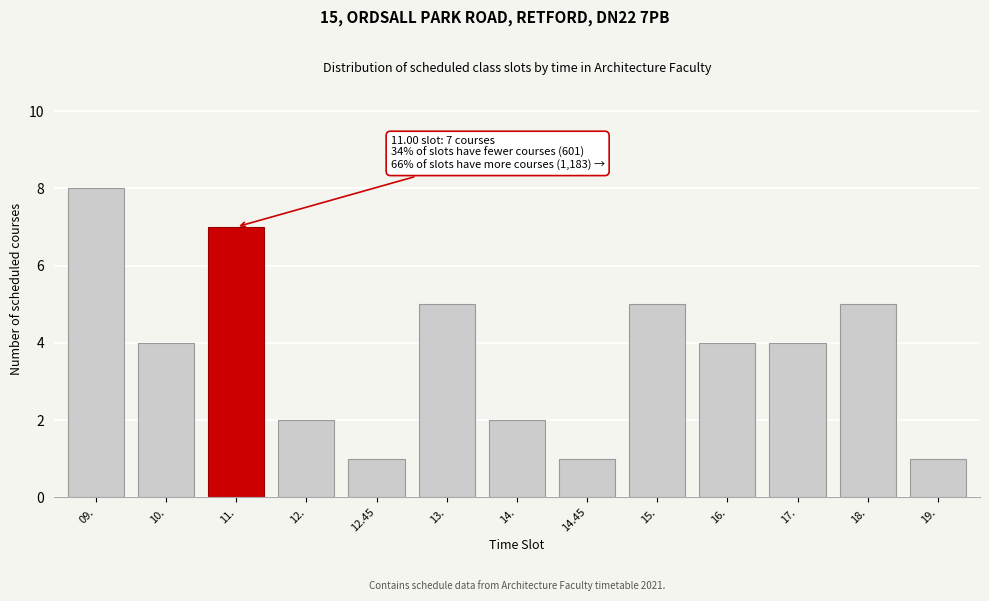

Reading left to right, extract all data points from this chart.

09.=8	10.=4	11.=7	12.=2	12.45=1	13.=5	14.=2	14.45=1	15.=5	16.=4	17.=4	18.=5	19.=1